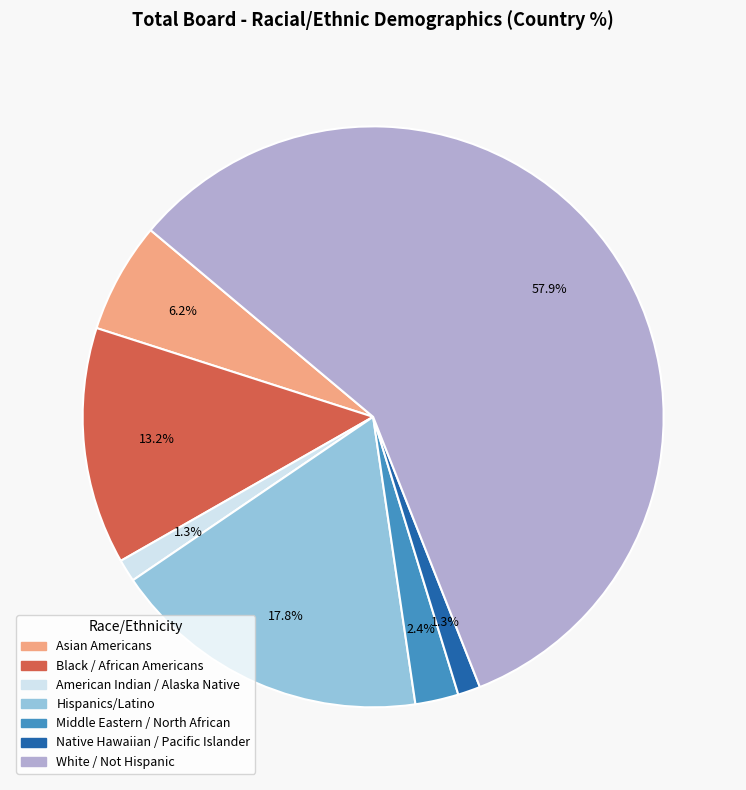

Count the number of slices in the pie.

7